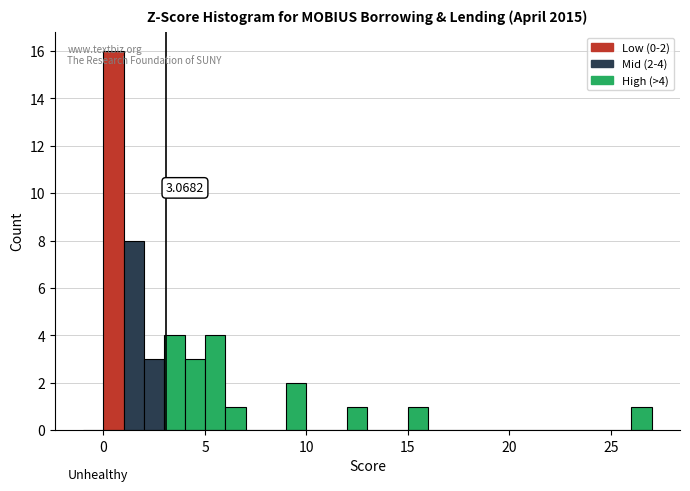

Read against the x-axis, roughly where is the centre of the tallest bar?

0.5